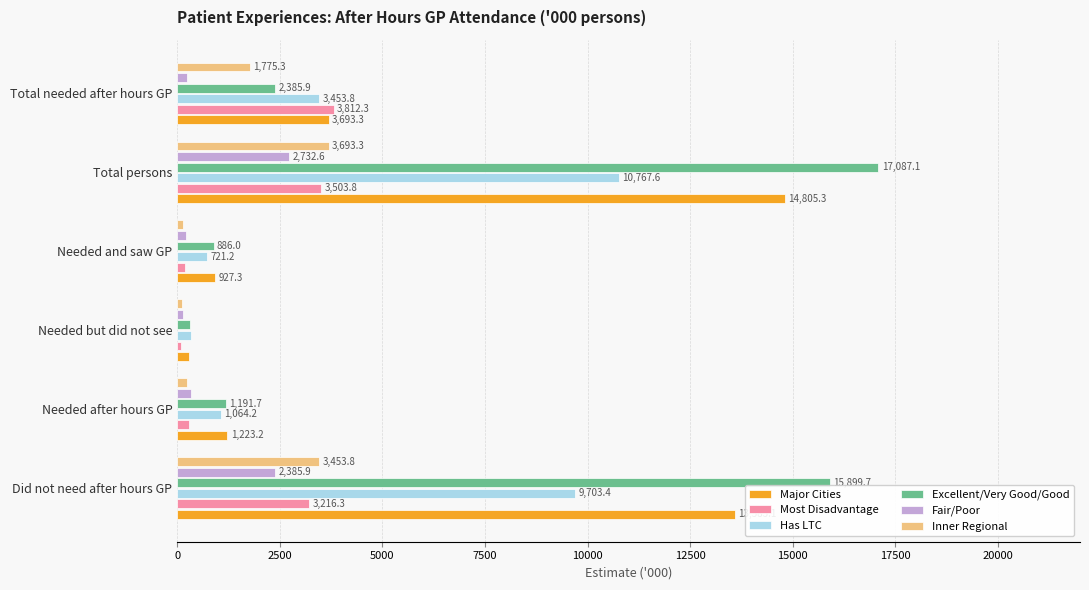

What are all the series names shown in the legend?

Major Cities, Most Disadvantage, Has LTC, Excellent/Very Good/Good, Fair/Poor, Inner Regional